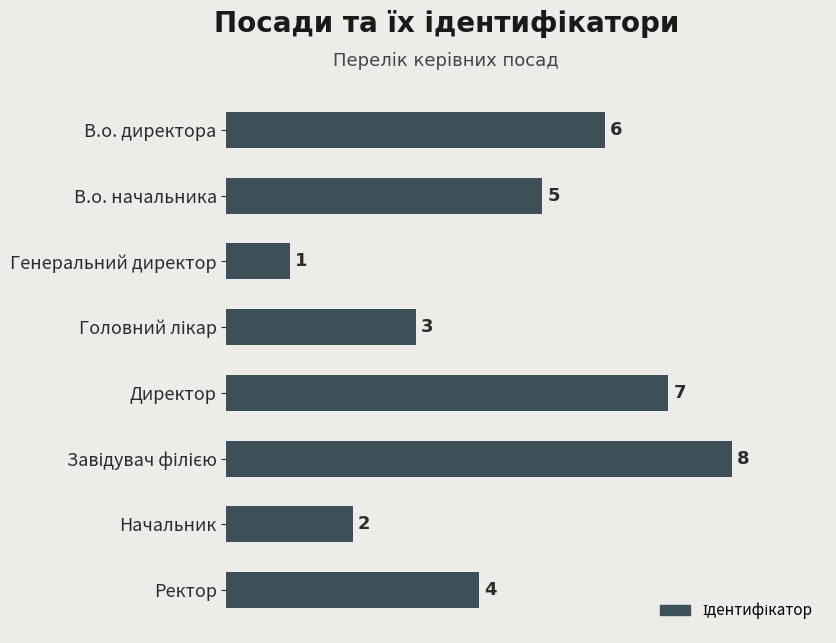

Are the bars horizontal?

Yes